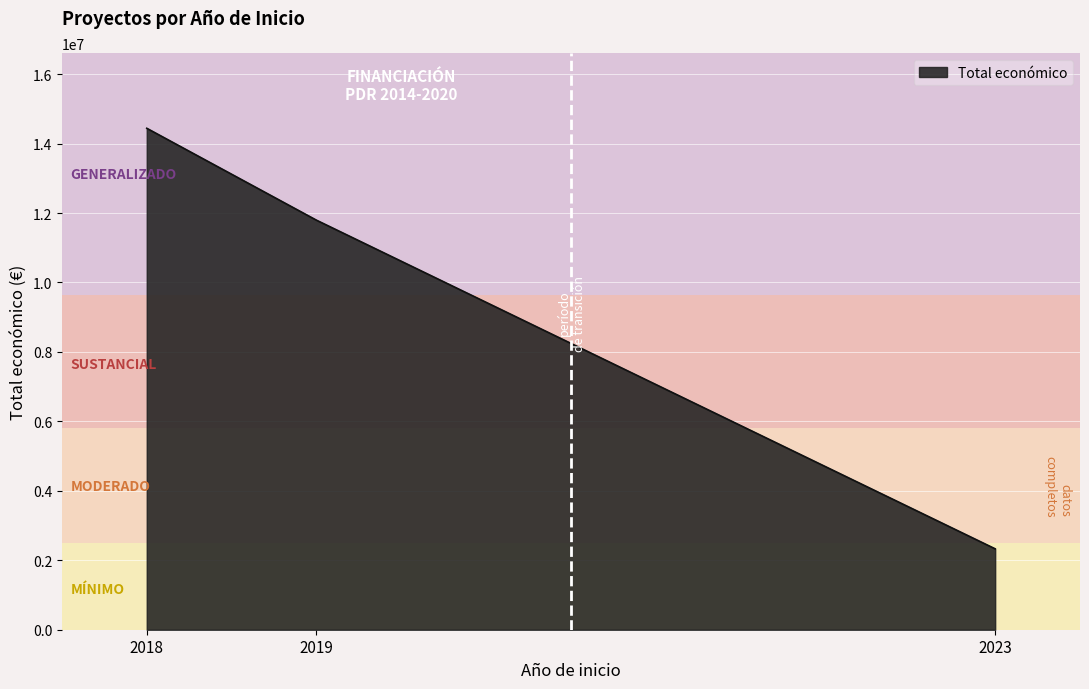

The value at 2023 is 2329944. True or false?

True